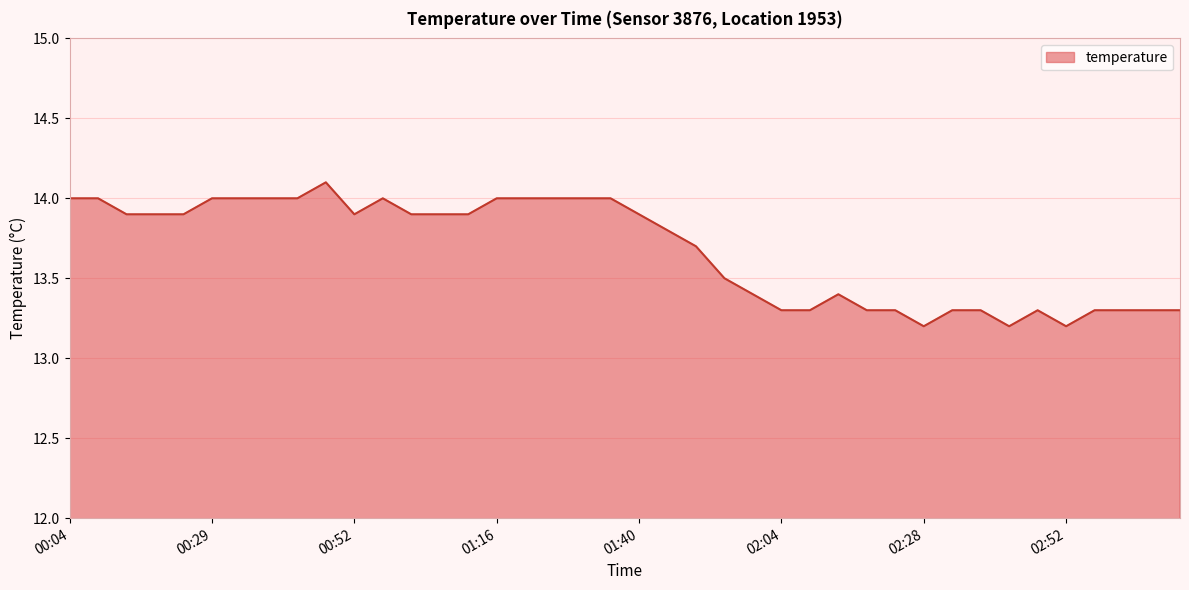

What is the minimum value shown in the chart?

13.2